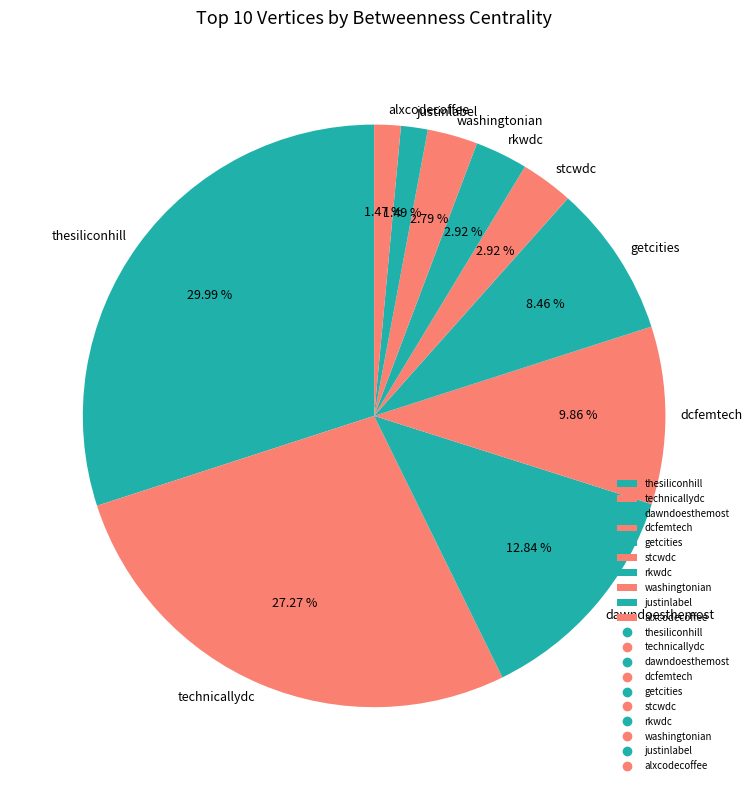

What percentage is the justinlabel slice, to the nearest percent?

1%